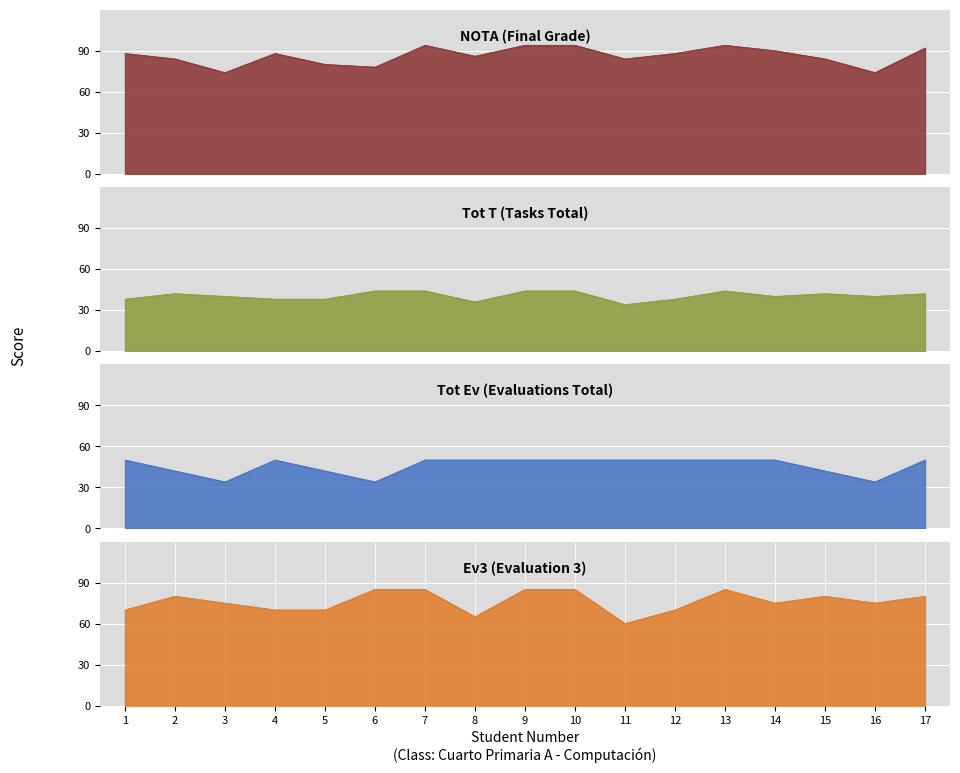

Which label corresponds to the smallest value in the chart?

3